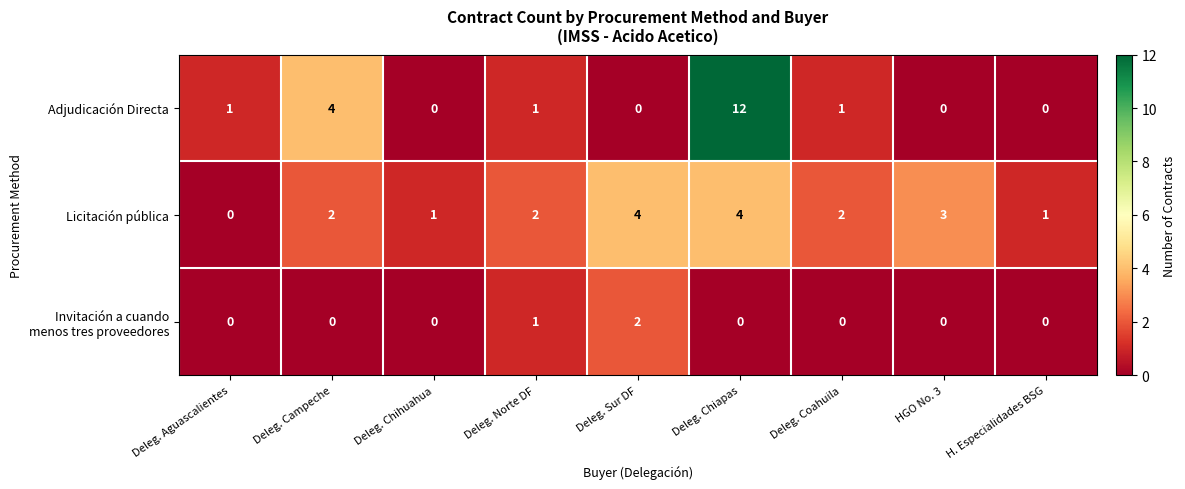

The Licitación pública series shows 3 at Deleg. Coahuila. True or false?

False